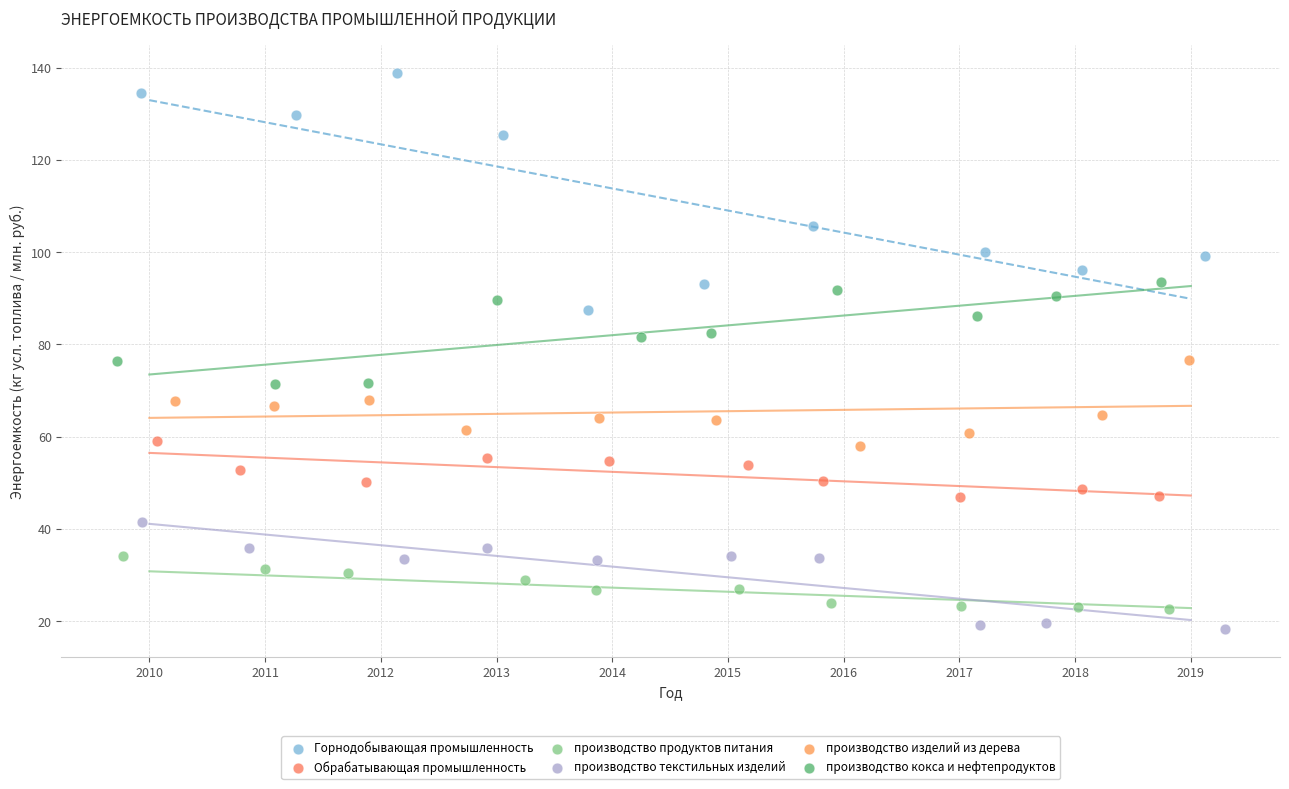

Which series has the largest Y range (max minus min)?

Горнодобывающая промышленность